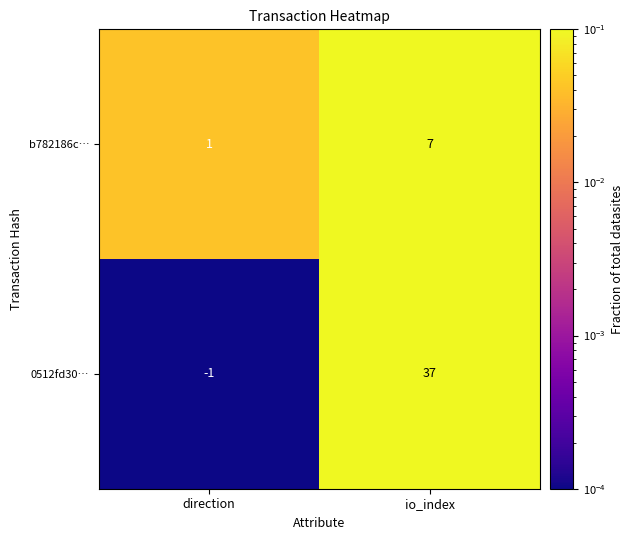

List the series in order of their overall mean, highest first.

0512fd30…, b782186c…